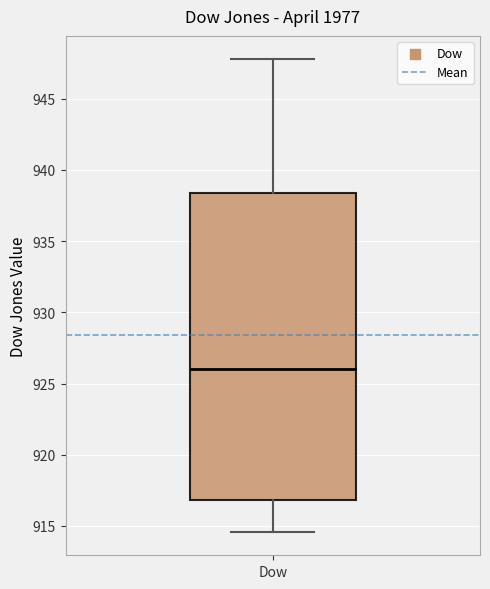

Where is the upper edge of the box for Dow on the y-axis? The values are not printed on the chart, so give them approximately, as read against the axis.

938.5